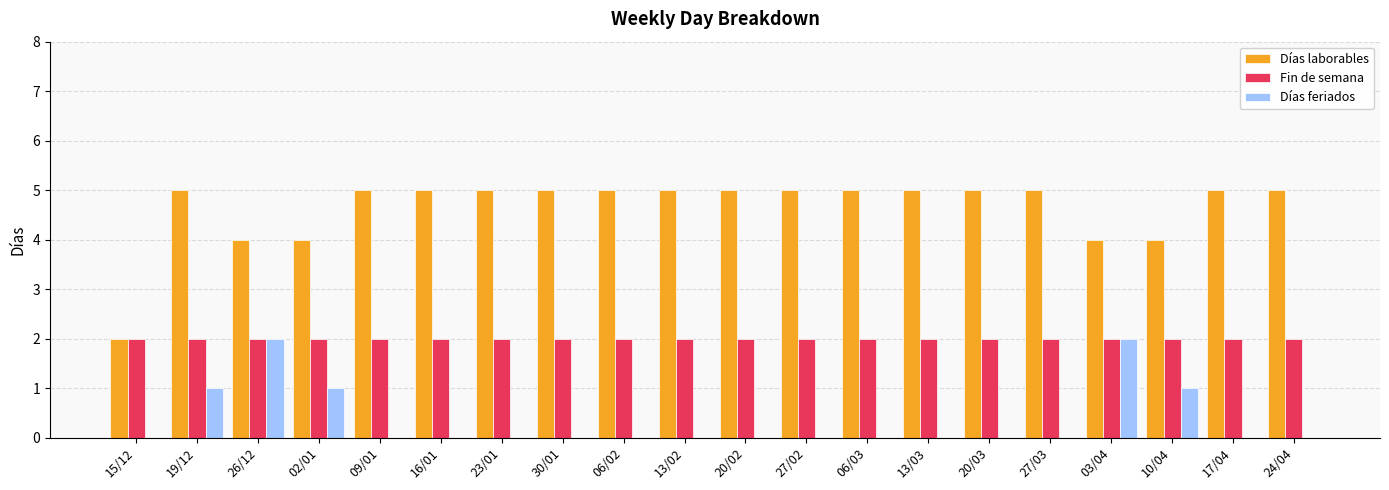

Are the bars horizontal?

No